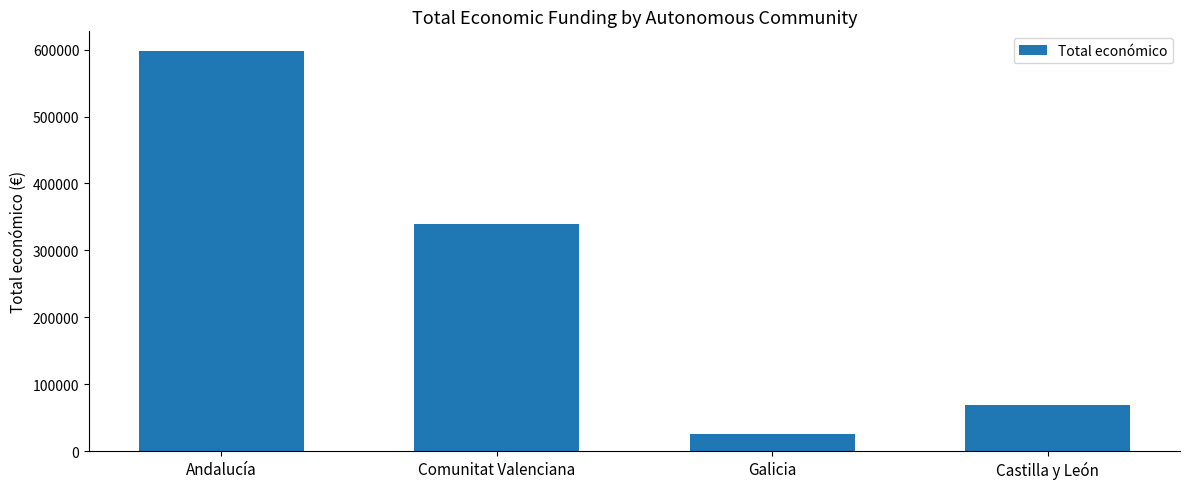

Reading right to left, what are all the values shown in this chart?

Castilla y León=69600	Galicia=24975	Comunitat Valenciana=339630	Andalucía=597434